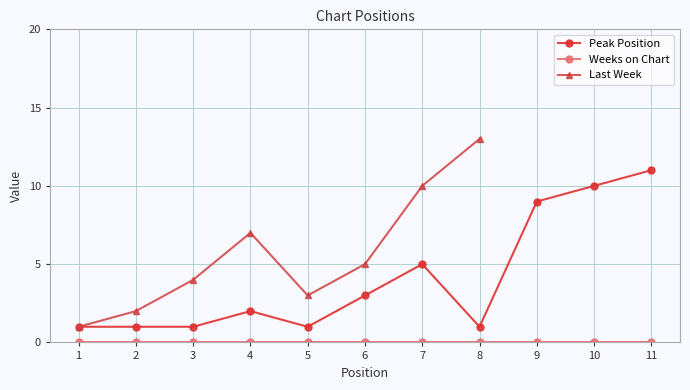

What is the difference between the maximum and second lowest values in the Peak Position series?

10